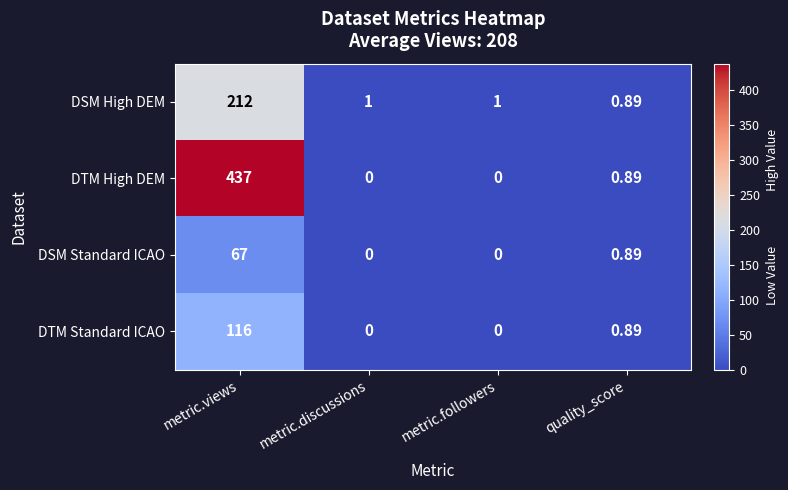

Where is DTM High DEM nearest to the value 218?

quality_score